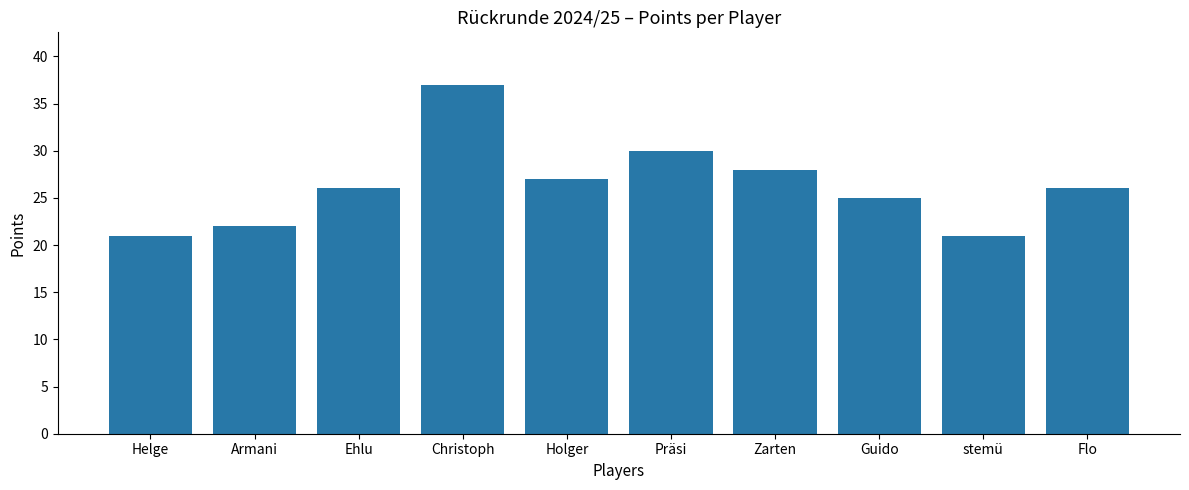

Approximately how many times larger is the value at Armani compared to Präsi?

0.7